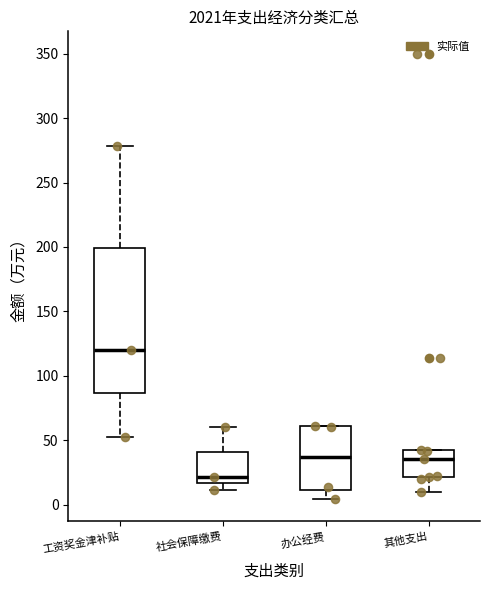

Where does the lower whisker of the box for 其他支出 end on the y-axis? The values are not printed on the chart, so give them approximately, as read against the axis.

10